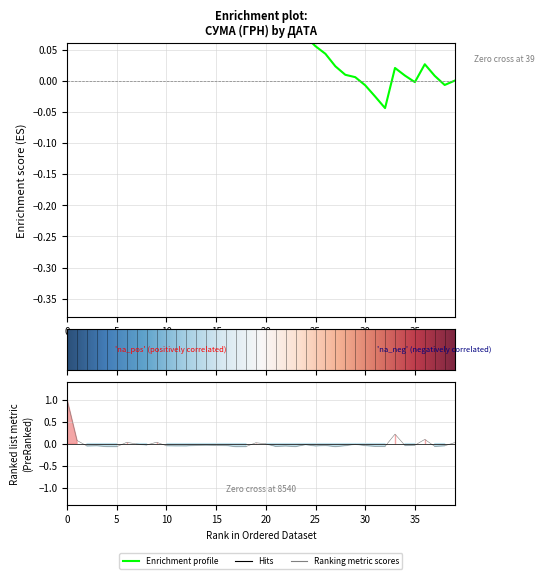

How many values are below 0?

32